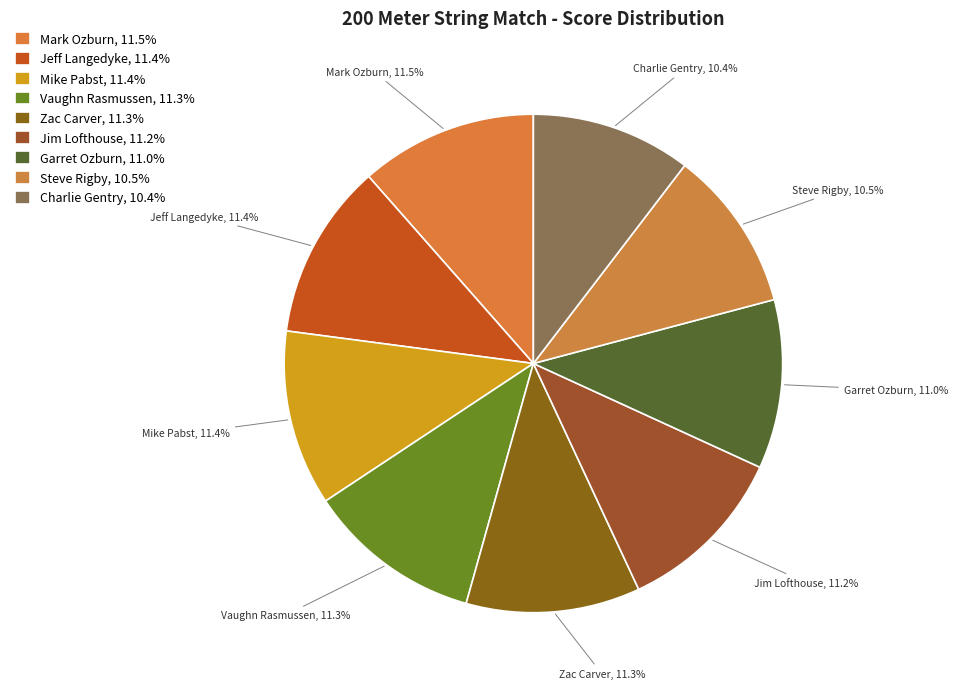

To the nearest percent, what portion does Zac Carver represent?

11%